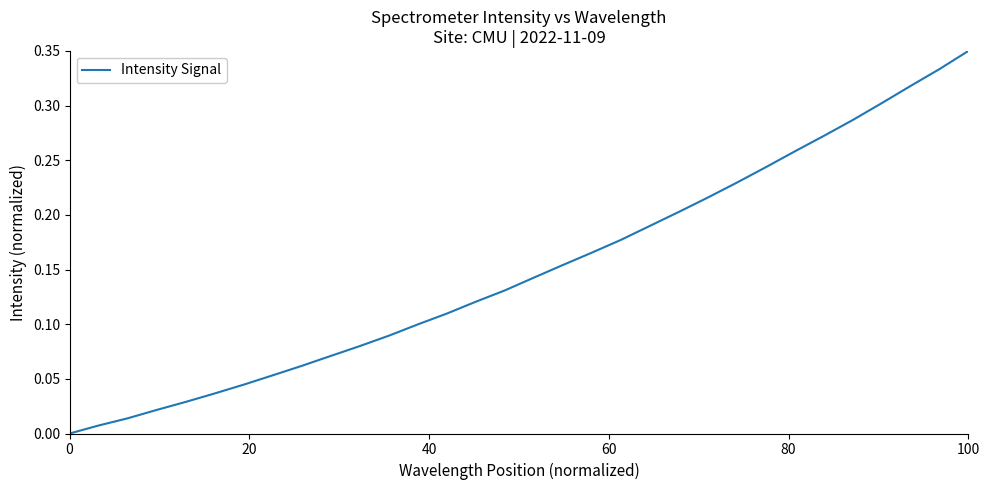

Reading left to right, extract all data points from this chart.

0.0	0.0	0.0	0.0	0.0	0.0	0.0	0.1	0.1	0.1	0.1	0.1	0.1	0.1	0.1	0.1	0.1	0.2	0.2	0.2	0.2	0.2	0.2	0.2	0.2	0.3	0.3	0.3	0.3	0.3	0.3	0.3